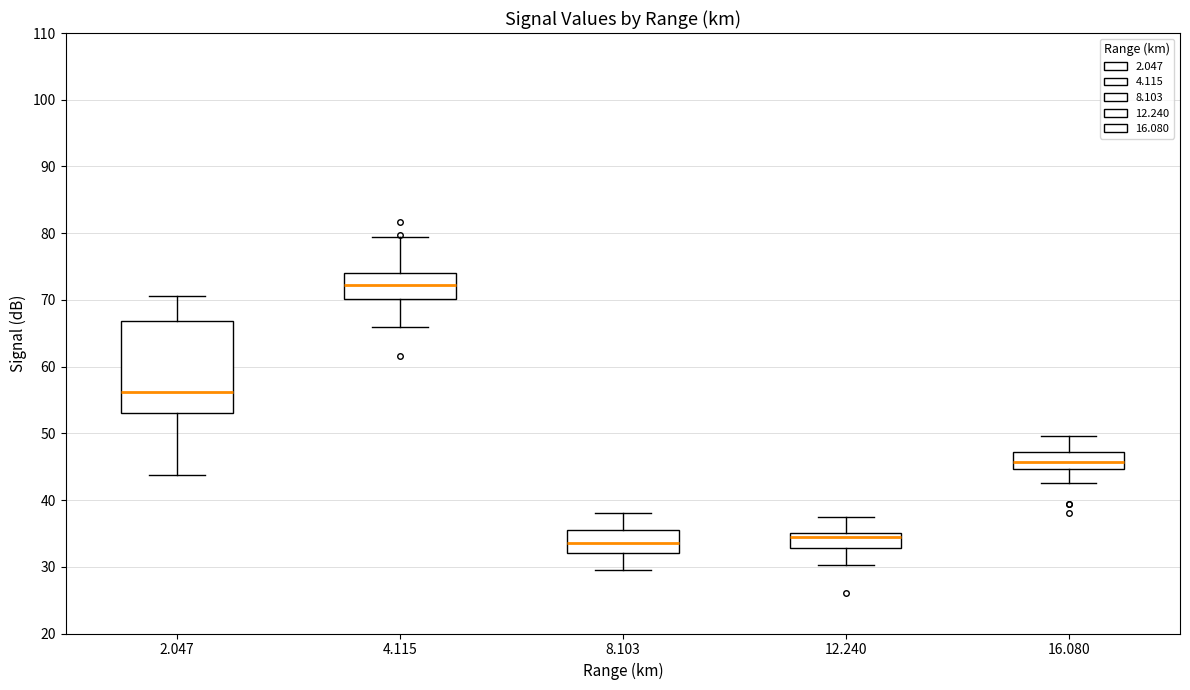

Reading left to right, read every box against the y-axis: the position of its median line, the range the box covers, and the ends of its whiskers. The values are not printed on the chart, so give them approximately, as read against the axis.

2.047: median 56, box 53 to 67, whiskers 44 to 71
4.115: median 72, box 70 to 74, whiskers 66 to 80
8.103: median 34, box 32 to 36, whiskers 30 to 38
12.240: median 34, box 33 to 35, whiskers 30 to 37
16.080: median 46, box 45 to 47, whiskers 43 to 50